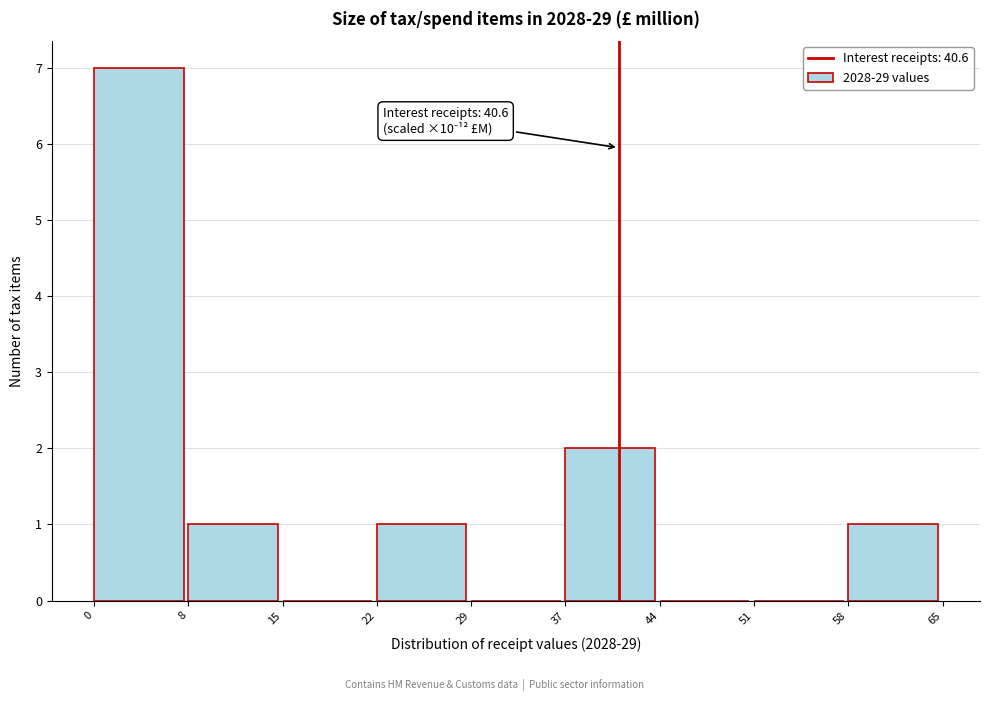

Which range on the x-axis has the tallest bar?

0 to 8